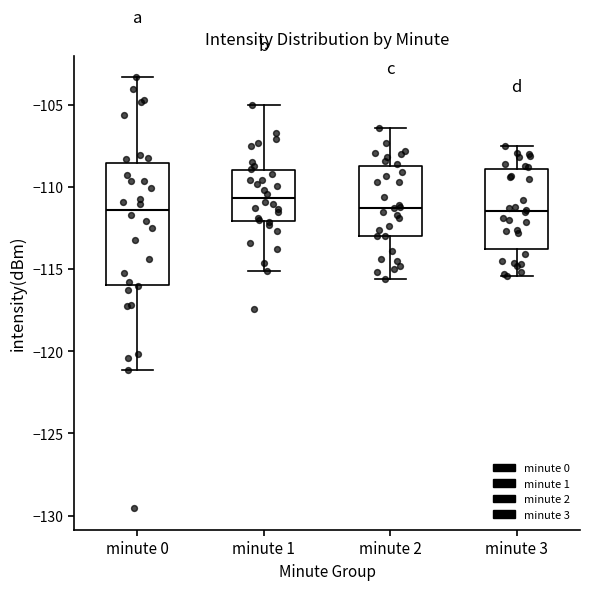

Where is the upper edge of the box for minute 0 on the y-axis? The values are not printed on the chart, so give them approximately, as read against the axis.

-108.5